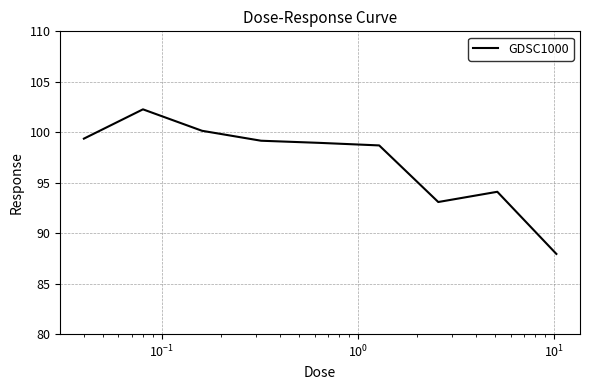

What is the maximum value shown in the chart?

102.3